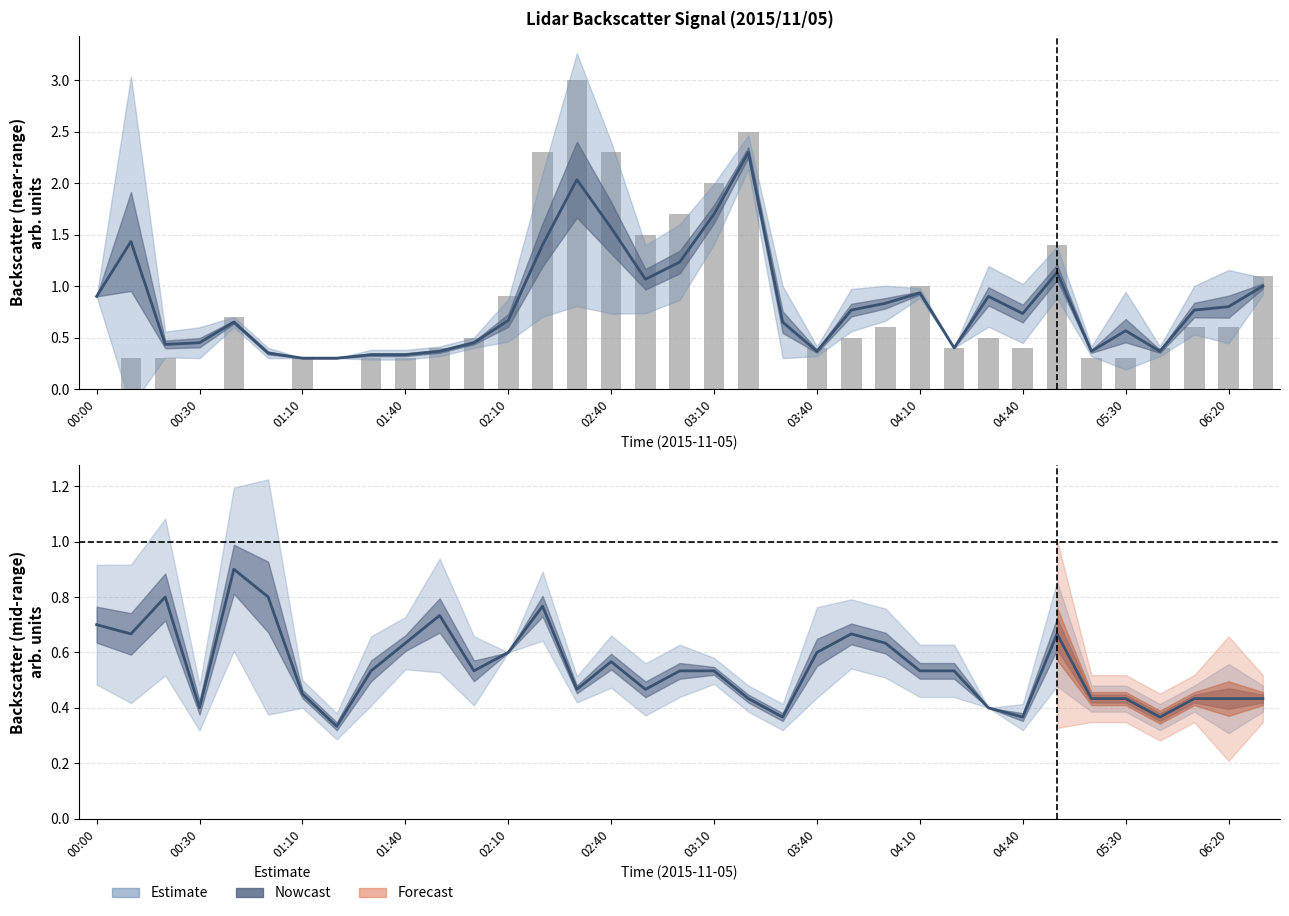

At which label is 2.065-2.365 mean closest to 1?

34